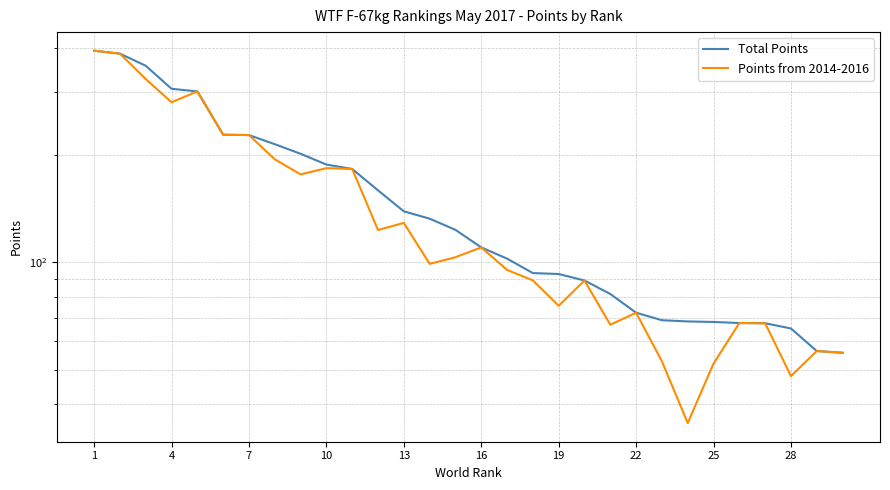

What is the difference between the maximum and minimum values in the Points from 2014-2016 series?

357.4